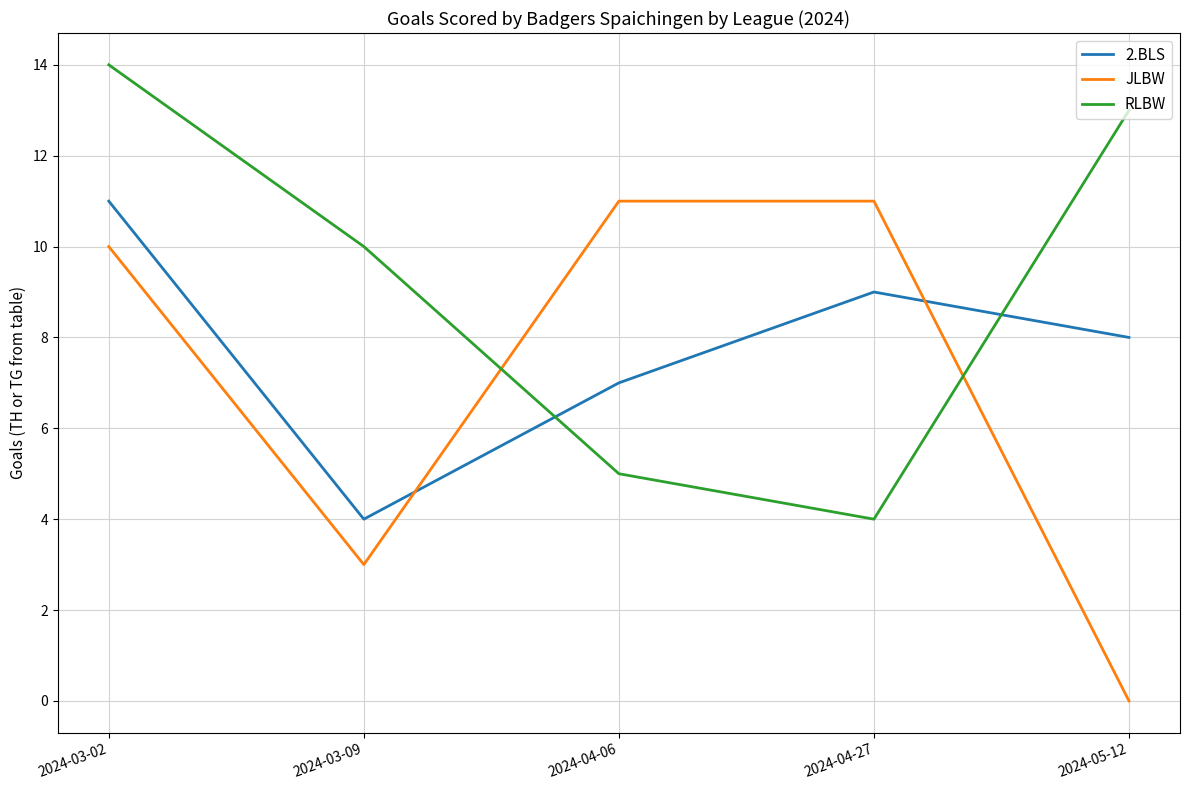

What is the sum of the RLBW values at 2024-04-27 and 2024-03-09?

14